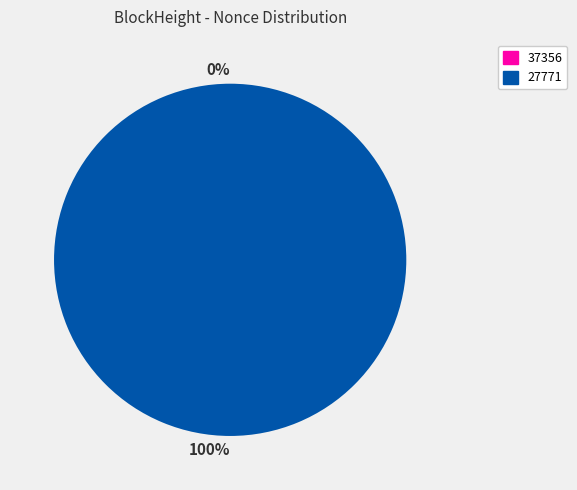

Combined, what portion of the pie is 27771 and 37356?

100.0%